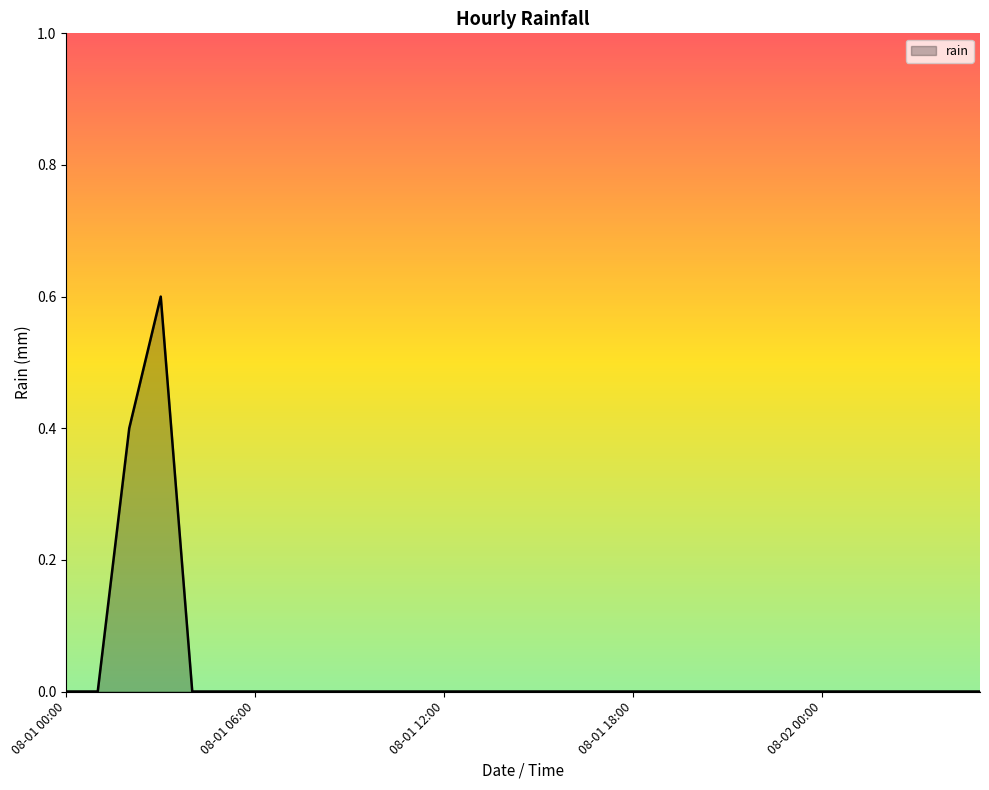

Reading left to right, extract all data points from this chart.

0.0	0.0	0.4	0.6	0.0	0.0	0.0	0.0	0.0	0.0	0.0	0.0	0.0	0.0	0.0	0.0	0.0	0.0	0.0	0.0	0.0	0.0	0.0	0.0	0.0	0.0	0.0	0.0	0.0	0.0